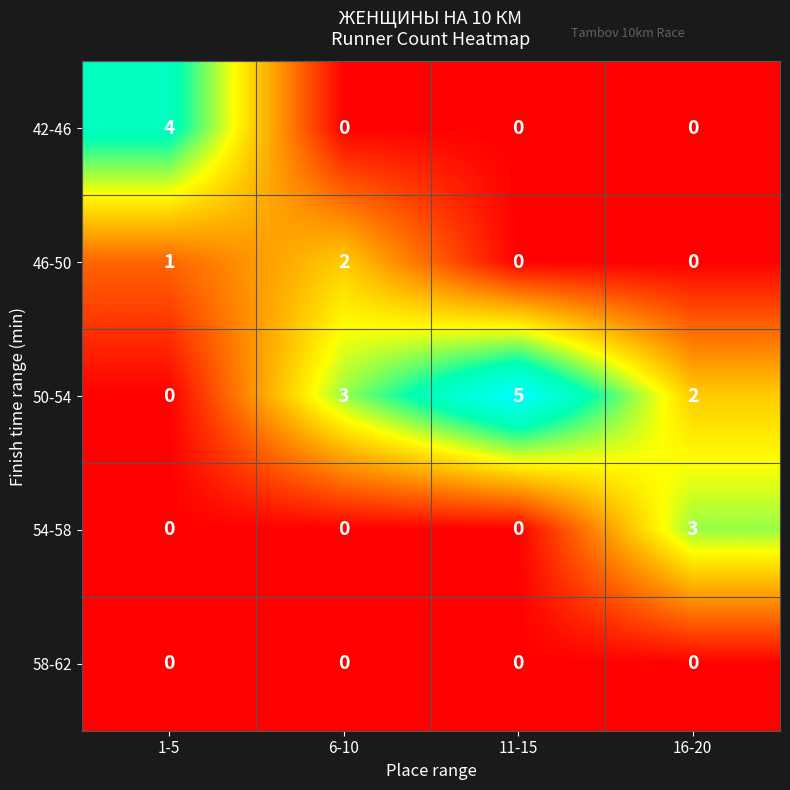

Which series has the widest spread of values?

50-54